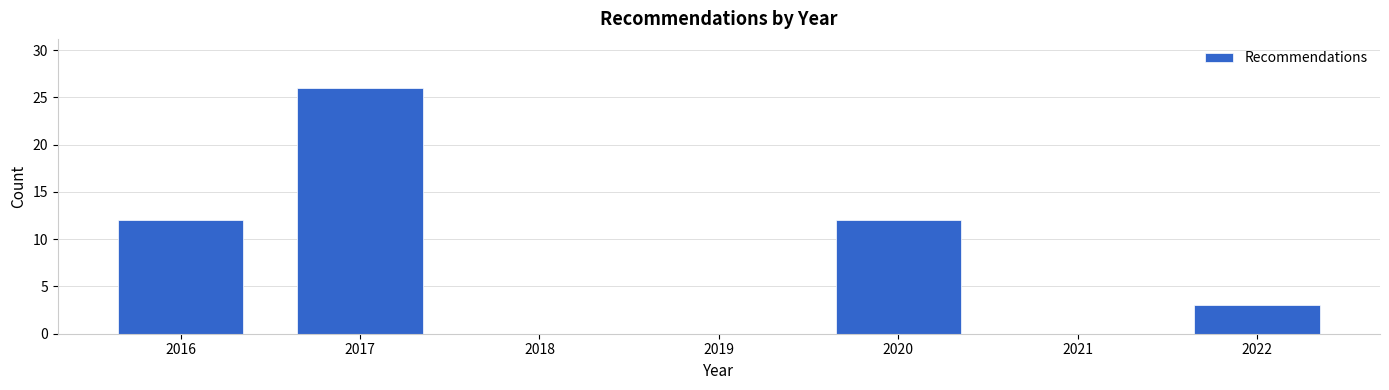

Reading left to right, list every bar in this chart as the range it spans on the x-axis followed by its height. The values are not printed on the chart, so give them approximately, as read against the axis.

2015.5 to 2016.5: 12
2016.5 to 2017.5: 26
2017.5 to 2018.5: 0
2018.5 to 2019.5: 0
2019.5 to 2020.5: 12
2020.5 to 2021.5: 0
2021.5 to 2022.5: 3